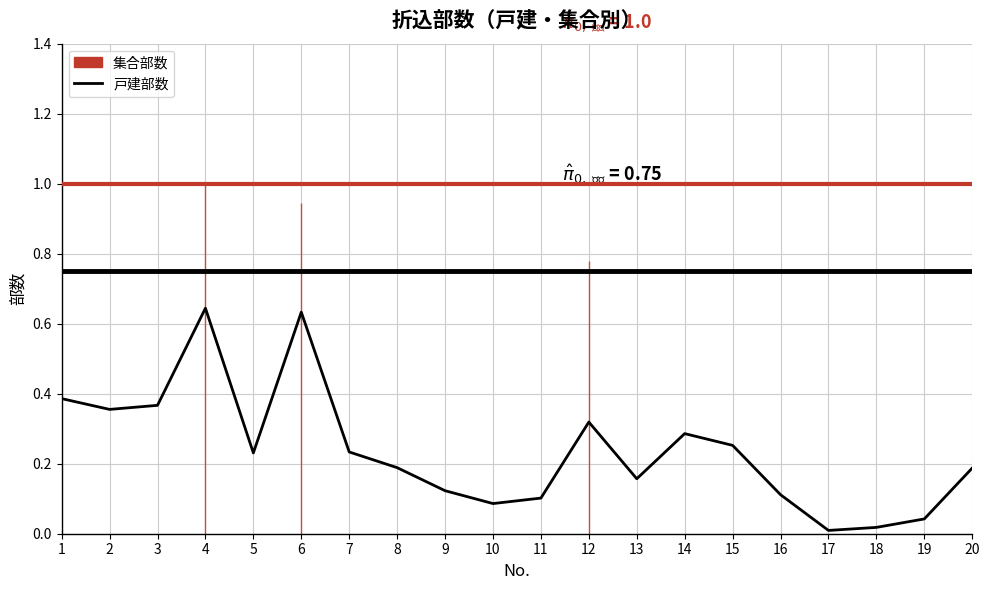

What is the difference between the maximum and minimum values?

0.6